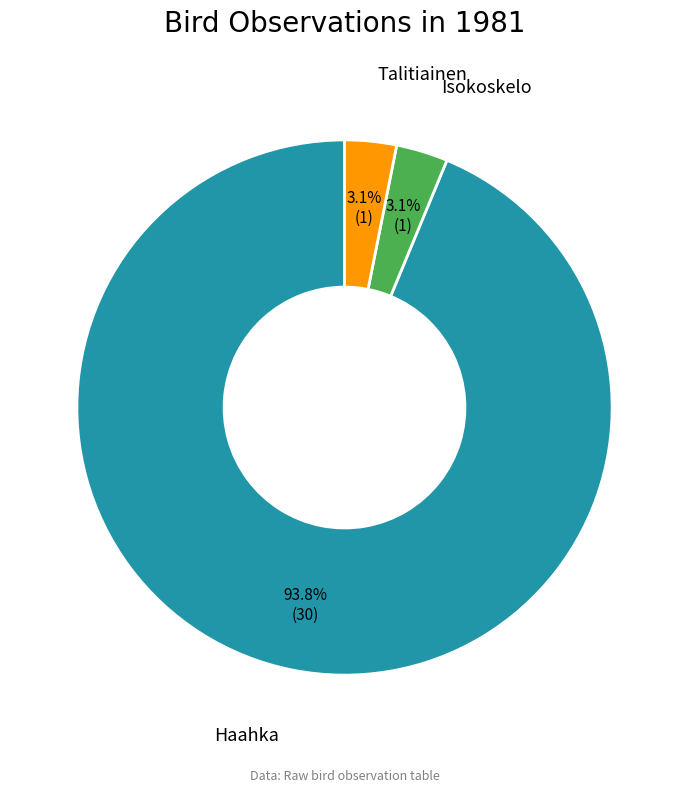

True or false: Isokoskelo accounts for 3% of the total.

True